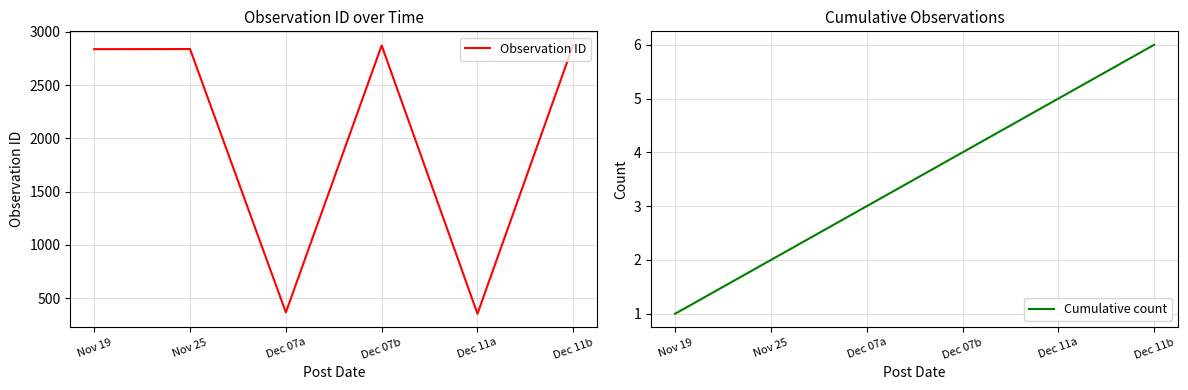

Rank the series by their average value, from highest to lowest.

Observation ID, Cumulative count